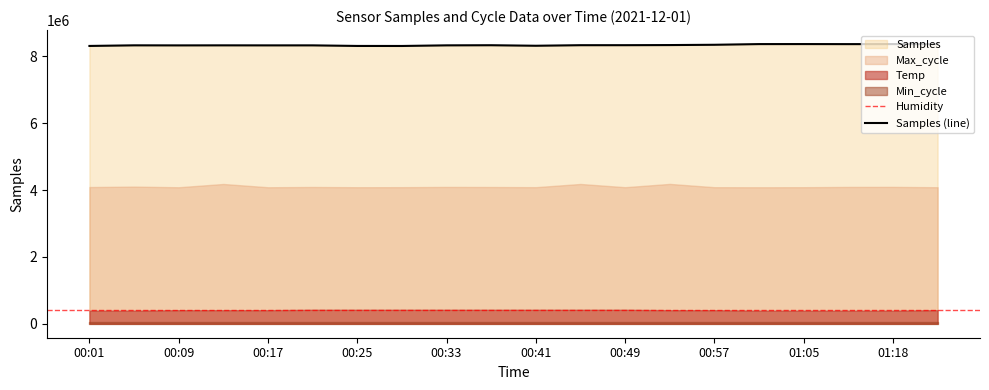

True or false: Temp has more than 2 points higher than both neighbors.

False